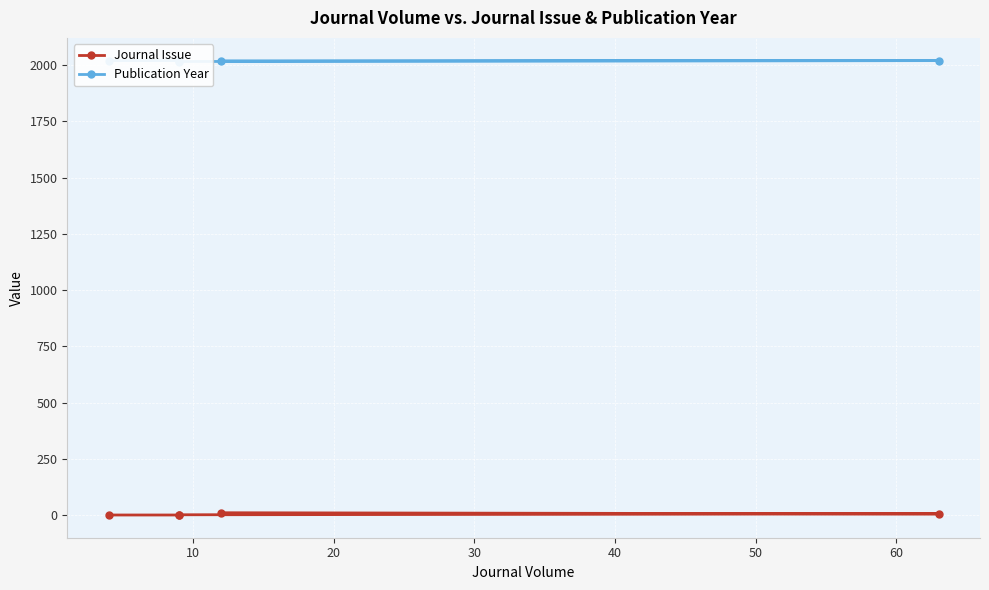

What is the difference between the second highest and minimum values in the Publication Year series?

4